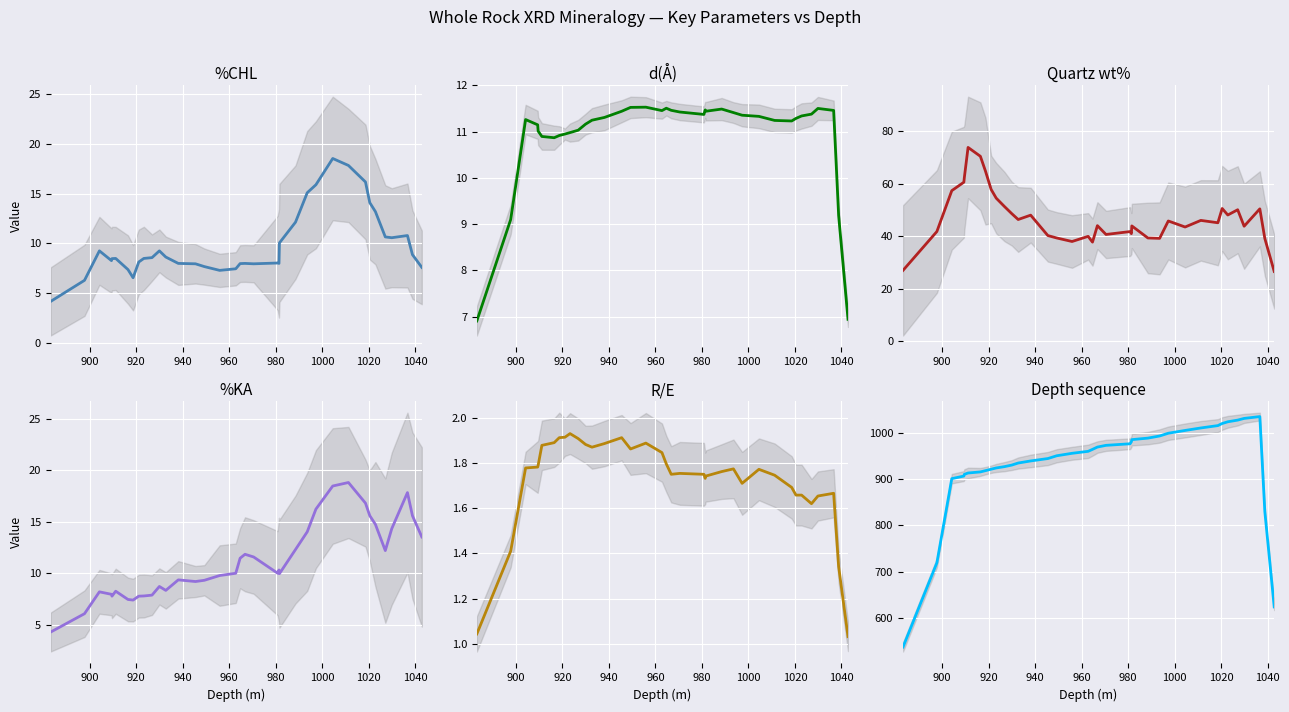

True or false: %KA and Quartz cross at least once.

False